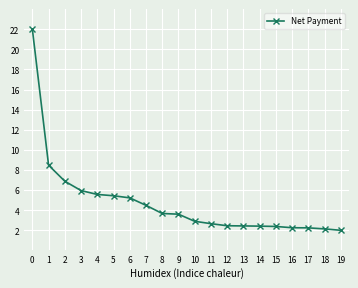

What is the ratio of the value at 0 to the value at 8?

6.0